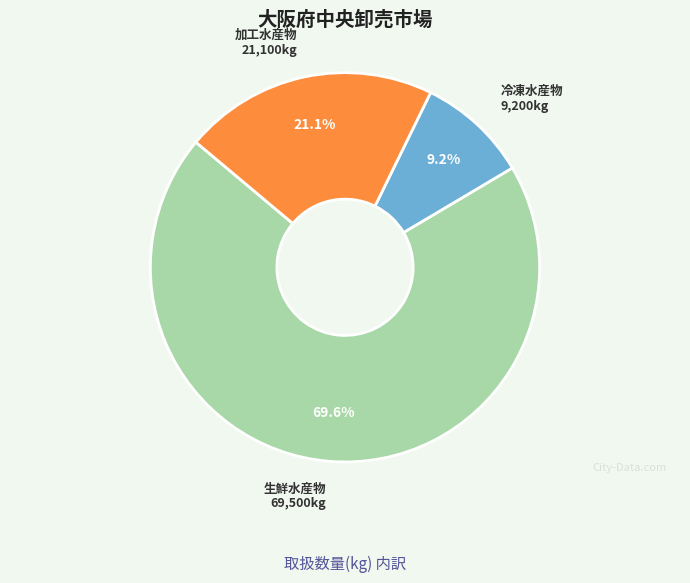

How much of the chart is everything except 加工水産物?

78.9%